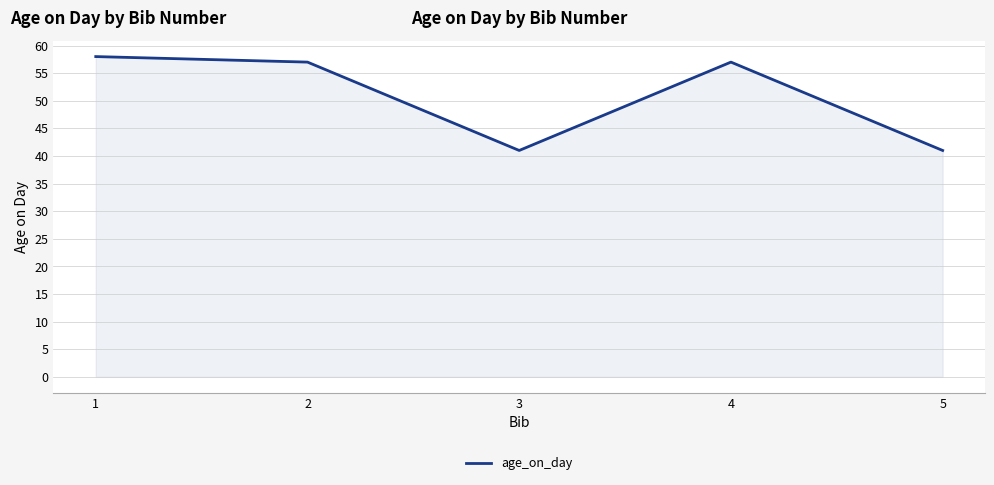

Reading left to right, list all the values displayed in this chart.

1=58	2=57	3=41	4=57	5=41